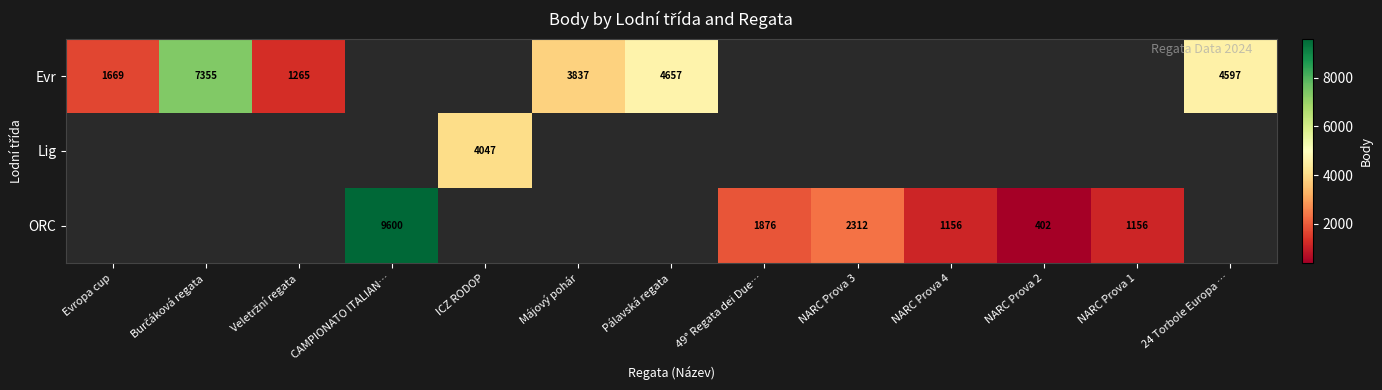

The Evr series shows 1138 at Májový pohár. True or false?

False